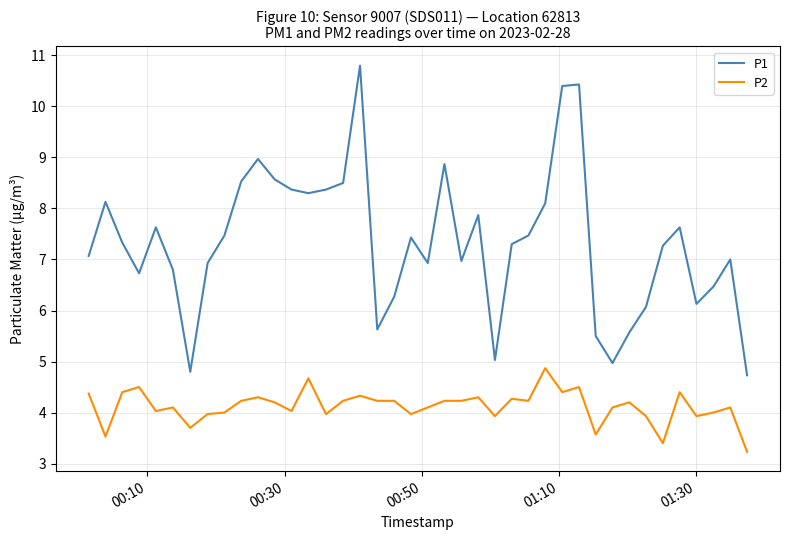

Which series has the largest range (max minus min)?

P1